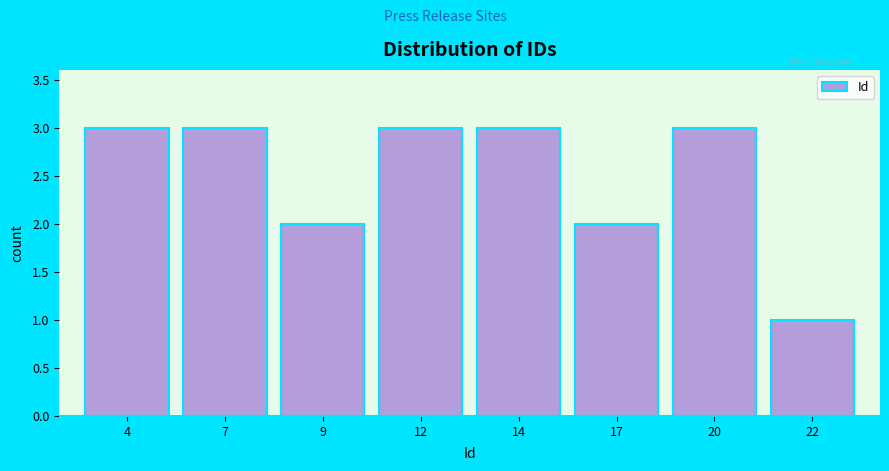

Reading left to right, transcribe all the data shown in this chart.

4=3	7=3	9=2	12=3	14=3	17=2	20=3	22=1